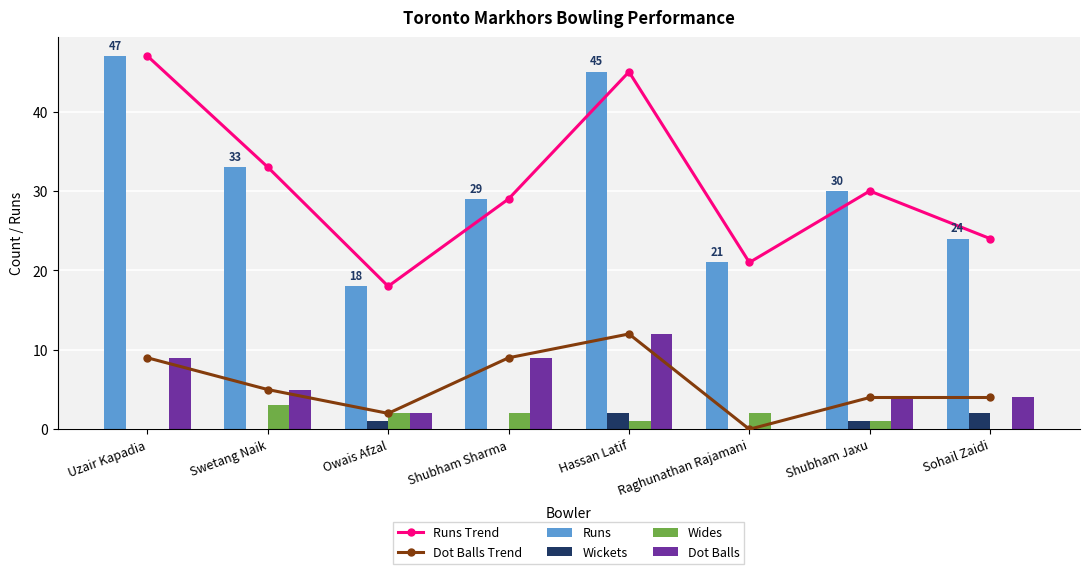

List the labels in order of Wickets value, largest first.

Hassan Latif, Sohail Zaidi, Owais Afzal, Shubham Jaxu, Uzair Kapadia, Swetang Naik, Shubham Sharma, Raghunathan Rajamani